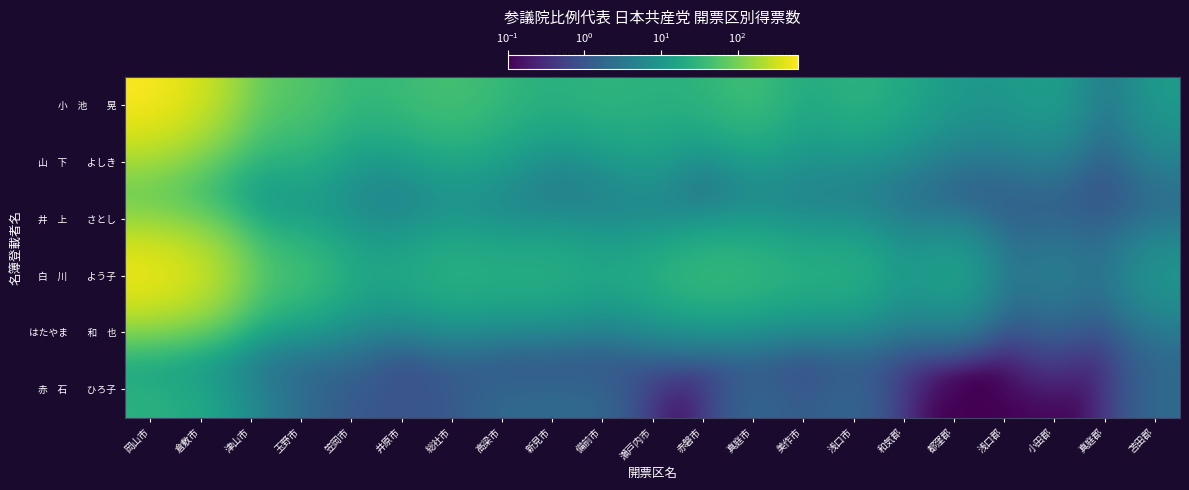

Which has a higher value, 井原市 or 浅口市?

井原市